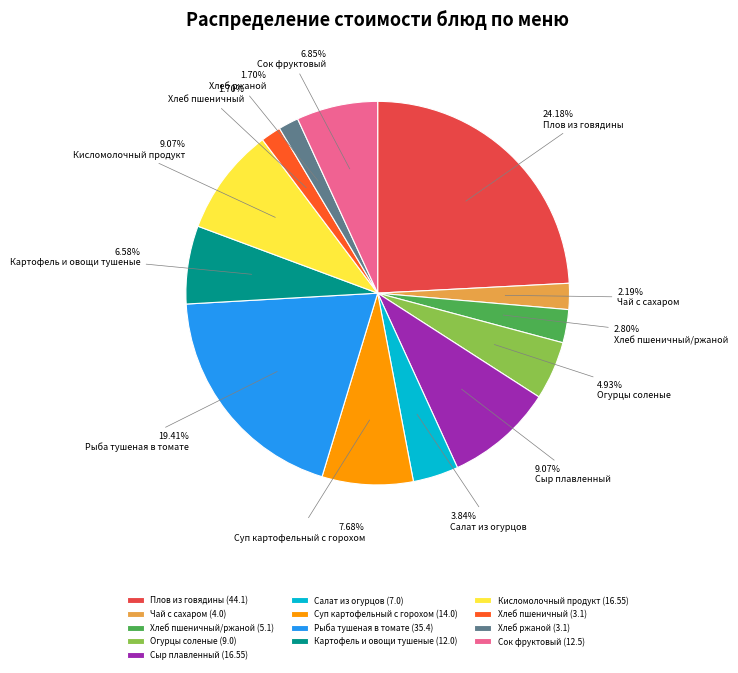

Which slice is the largest?

Плов из говядины